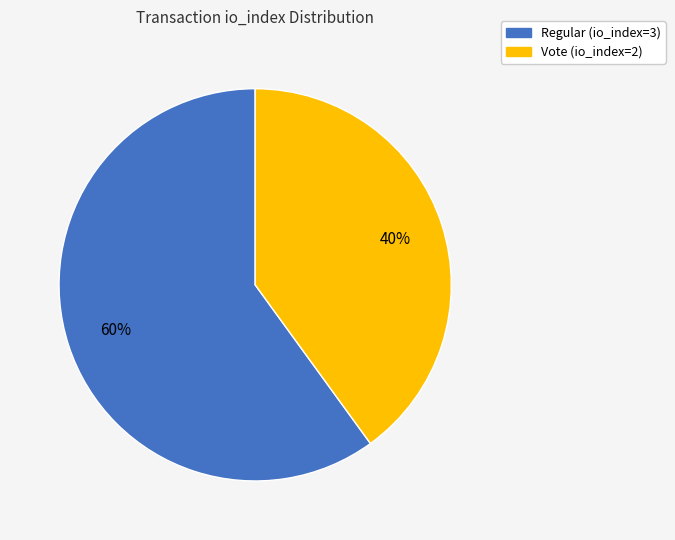

Which category accounts for the majority?

Regular (io_index=3)